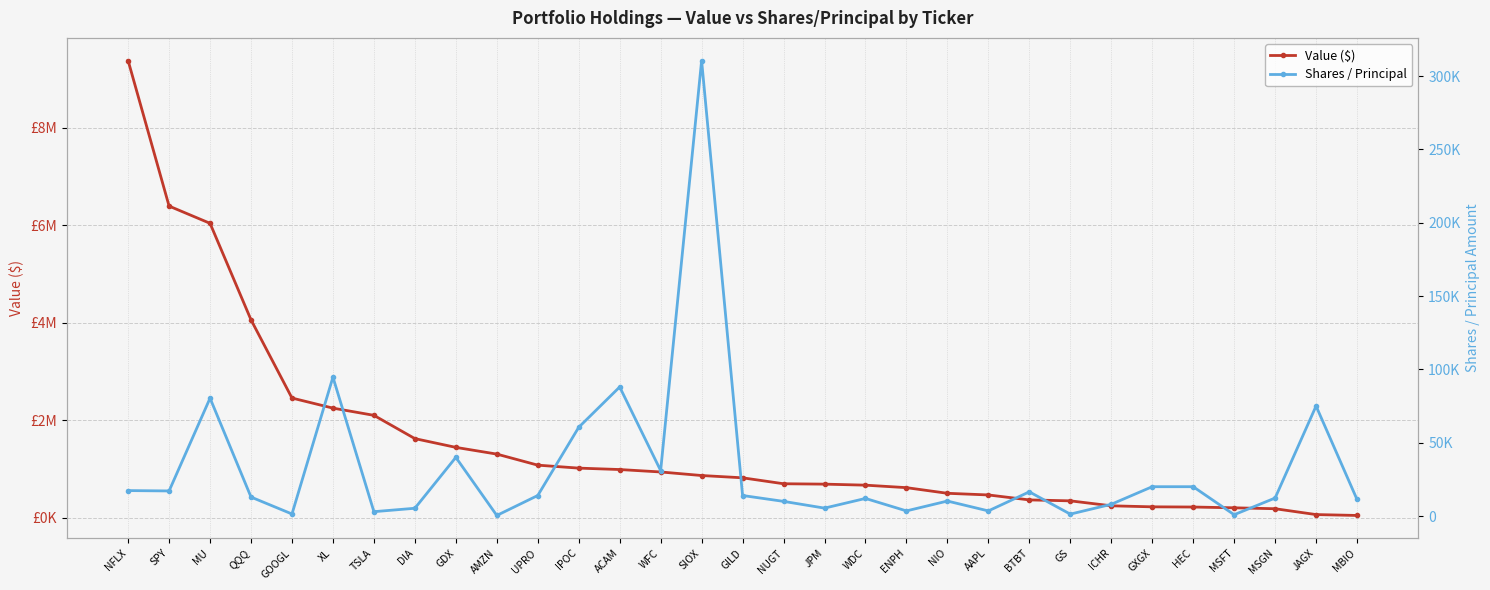

List the labels in order of Value ($) value, smallest first.

MBIO, JAGX, MSGN, MSFT, HEC, GXGX, ICHR, GS, BTBT, AAPL, NIO, ENPH, WDC, JPM, NUGT, GILD, SIOX, WFC, ACAM, IPOC, UPRO, AMZN, GDX, DIA, TSLA, XL, GOOGL, QQQ, MU, SPY, NFLX